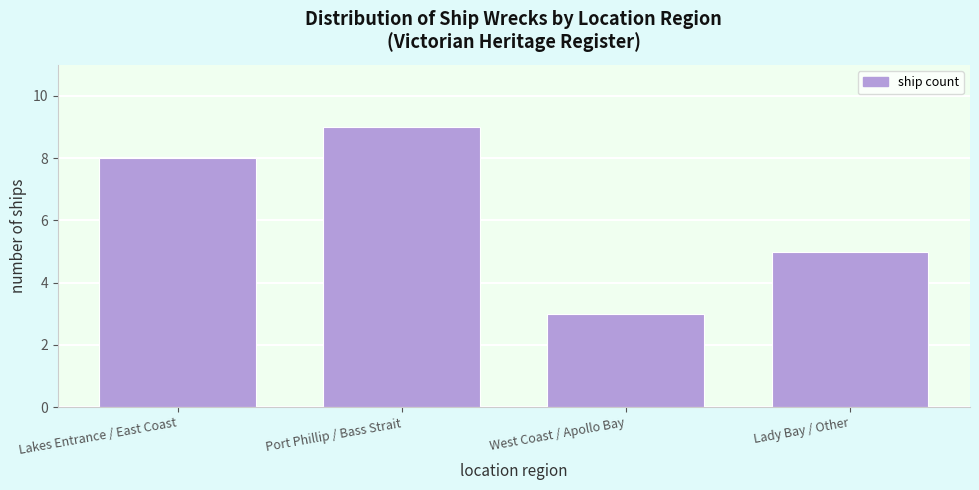

Reading right to left, list all the values displayed in this chart.

5	3	9	8